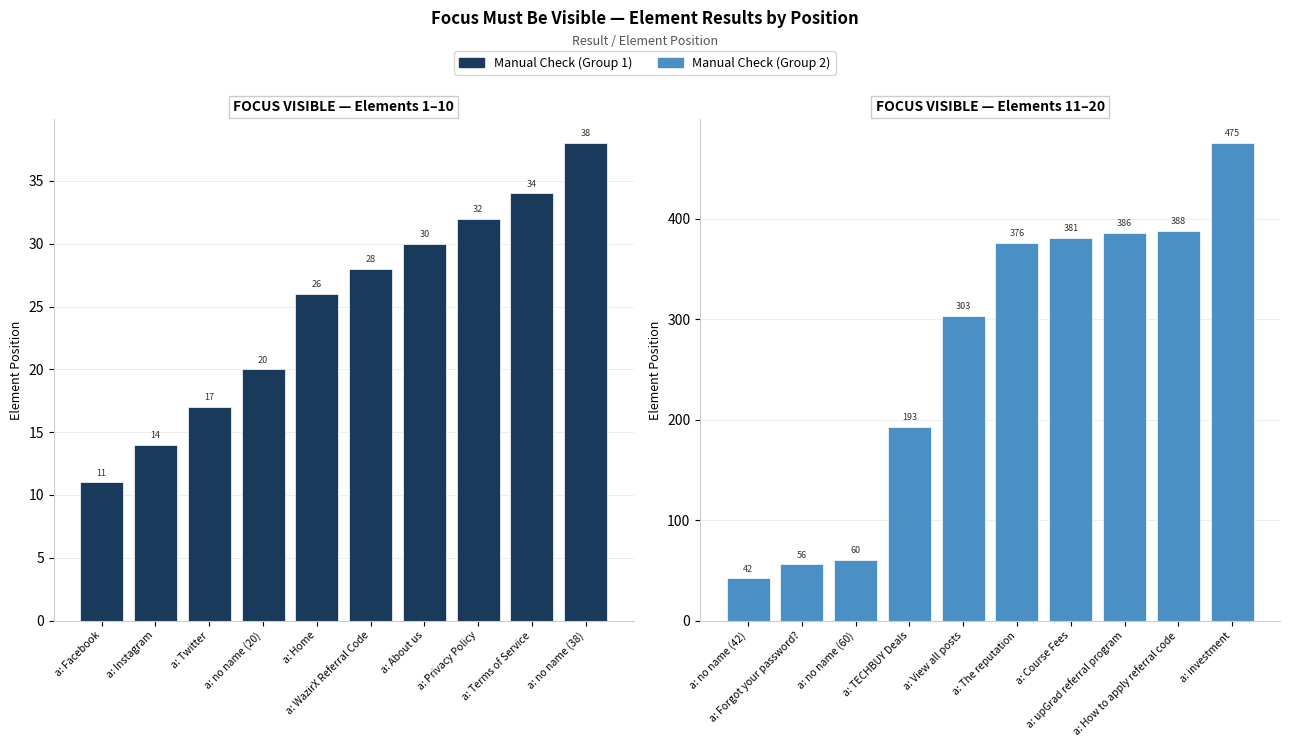

What is the maximum value shown in the chart?

475